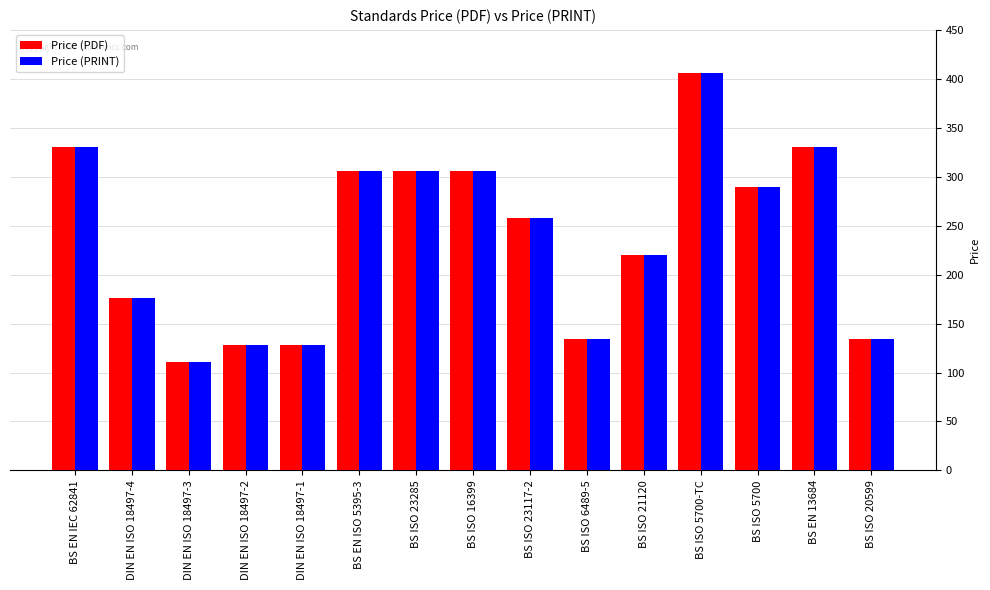

What is the minimum value shown in the chart?

110.8